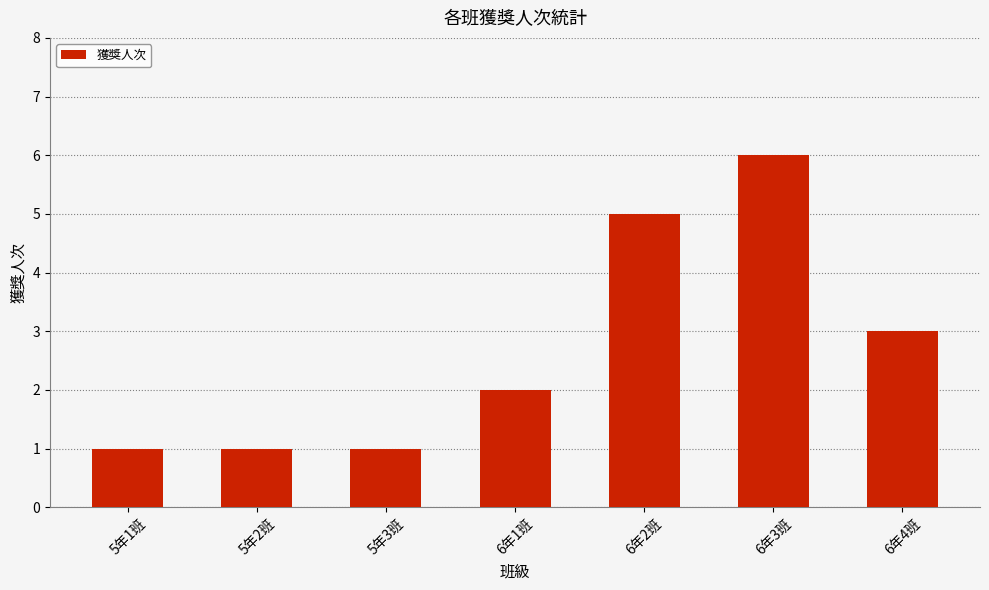

What is the difference between the maximum and minimum values?

5